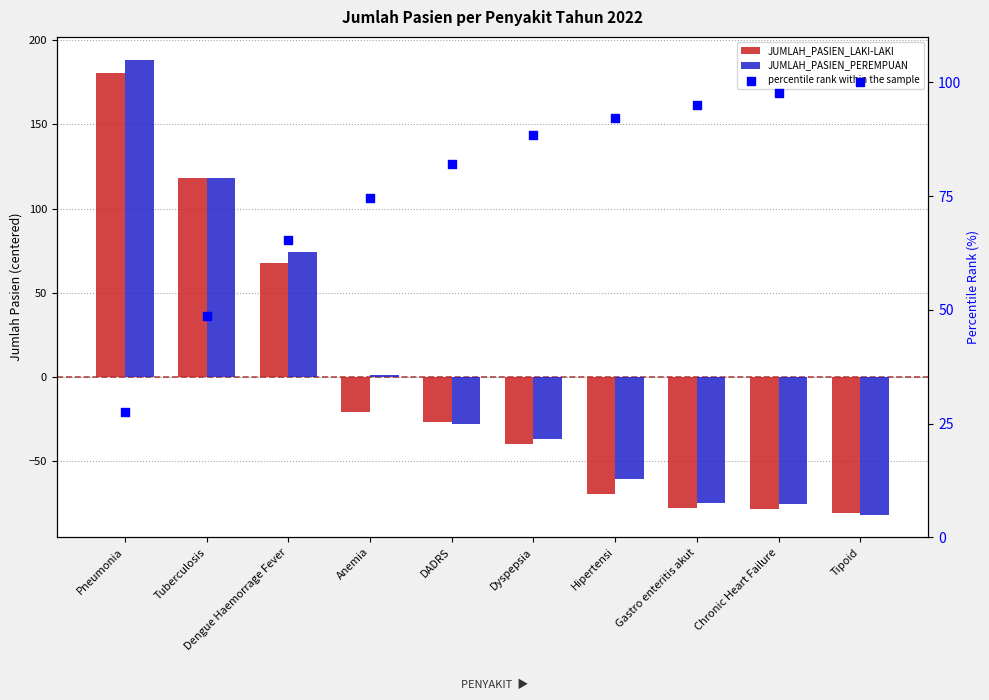

Is the value of percentile rank within the sample at Gastro enteritis akut greater than the value of JUMLAH_PASIEN_PEREMPUAN at Dengue Haemorrage Fever?

Yes